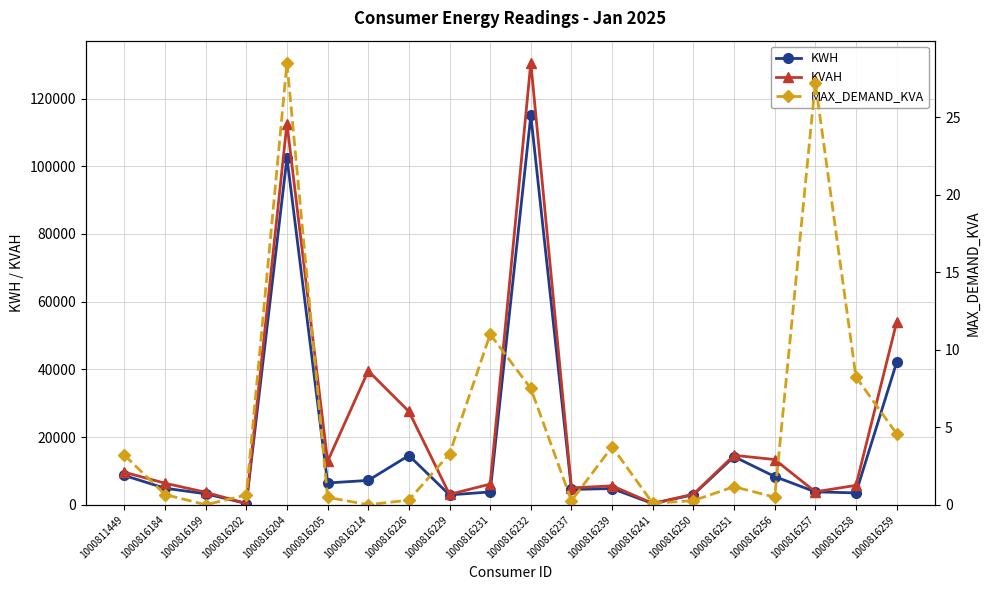

Is the value of MAX_DEMAND_KVA at 1000816204 greater than the value of KWH at 1000811449?

No